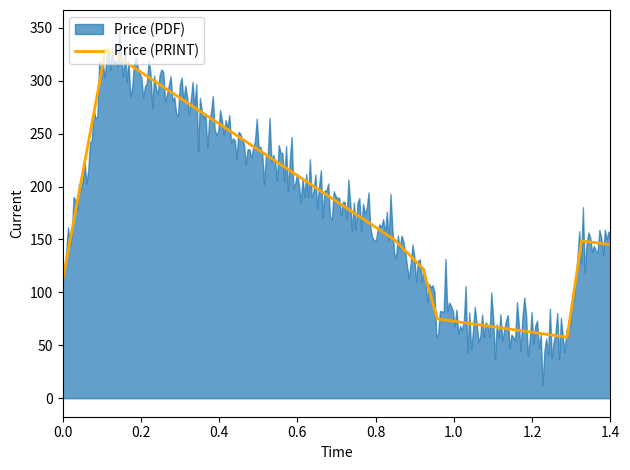

What is the highest value of the Price (PRINT) series?

330.0